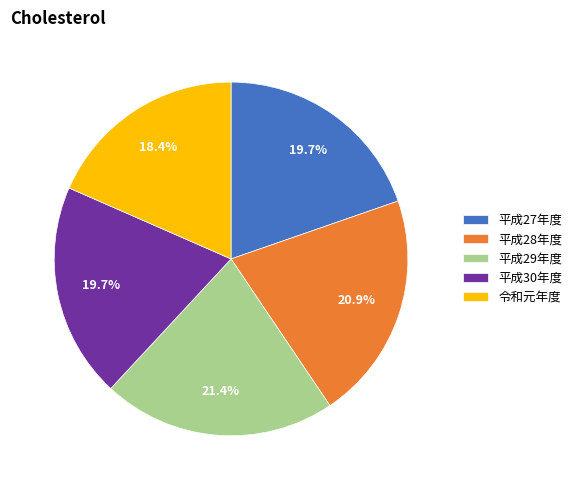

Does any single category account for the majority?

No